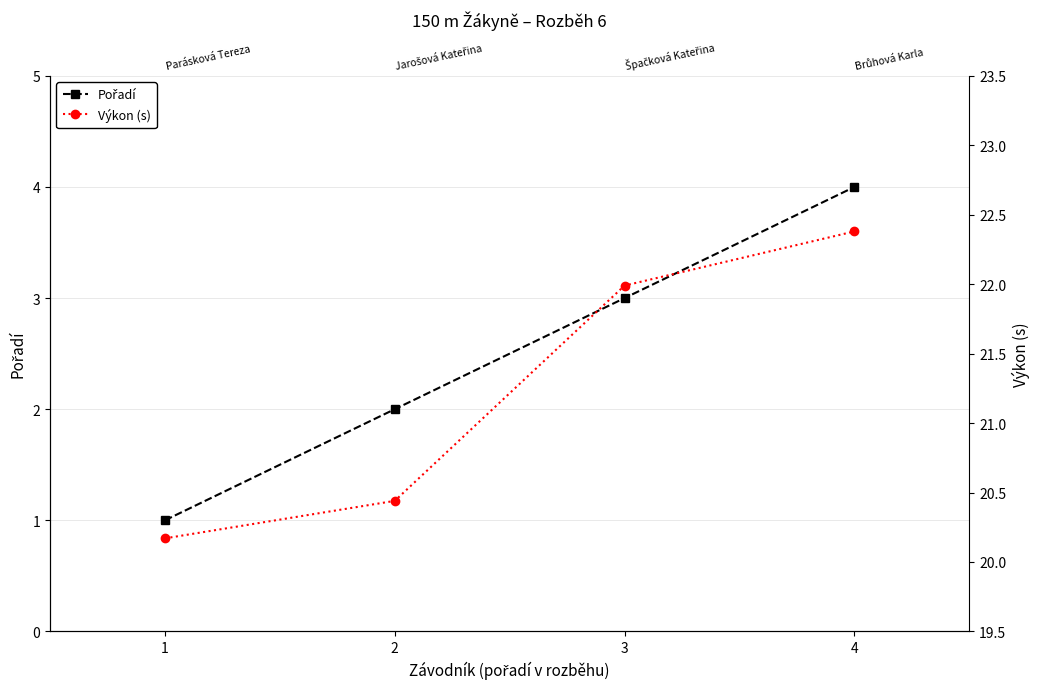

What is the highest value of the Výkon (s) series?

22.4